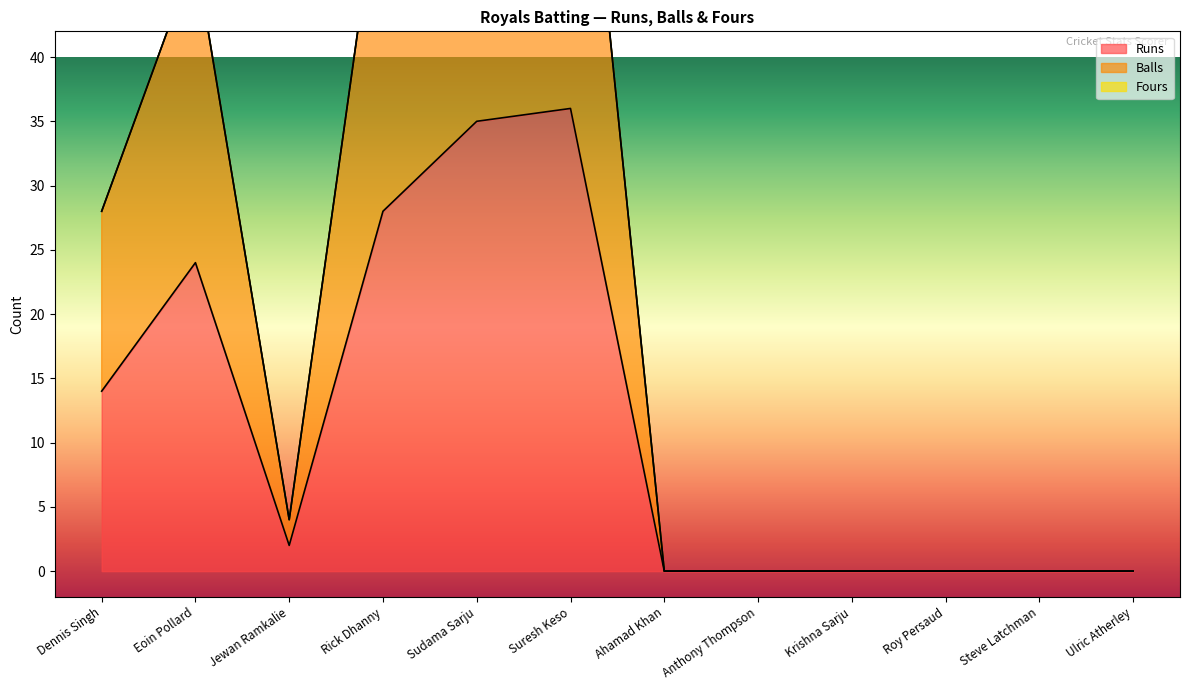

Rank the series at Roy Persaud from lowest to highest value.

Runs, Balls